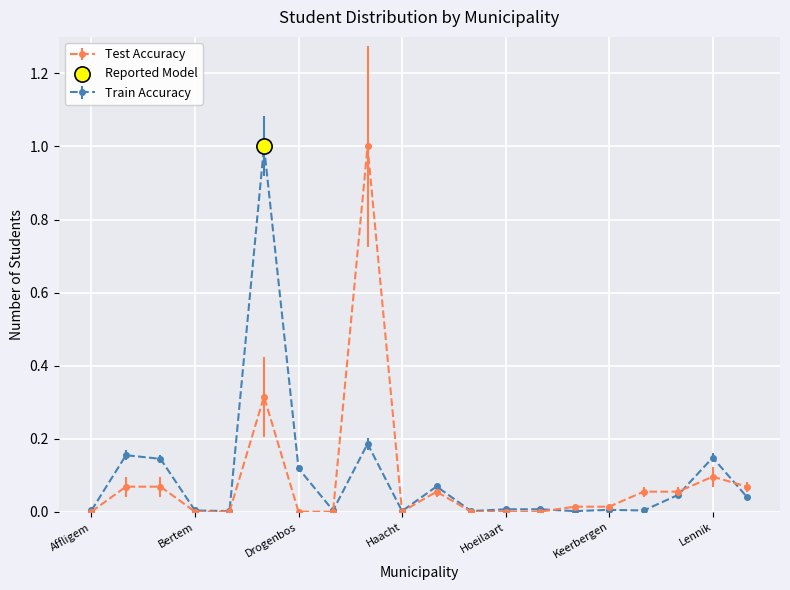

True or false: Train Accuracy has more than 1 points higher than both neighbors.

True